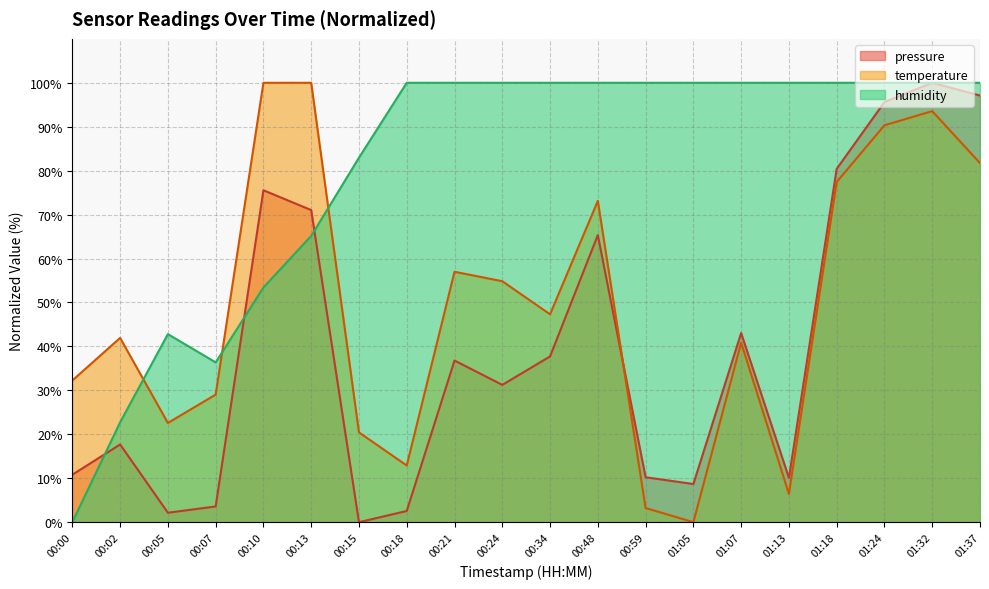

At 00:48, list the series in order from smallest to largest.

pressure, temperature, humidity